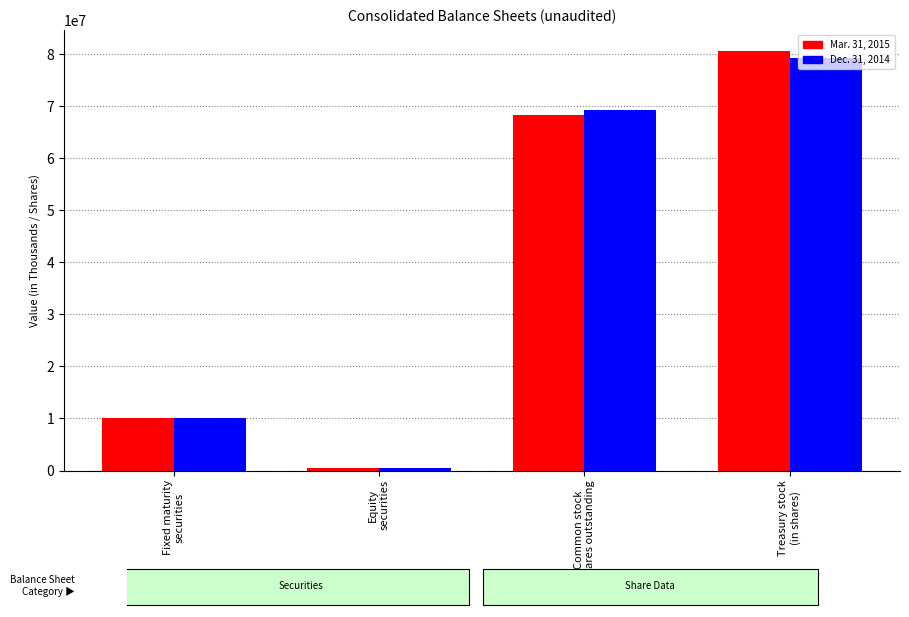

At how many categories does at least one series exceed 20993789?

2